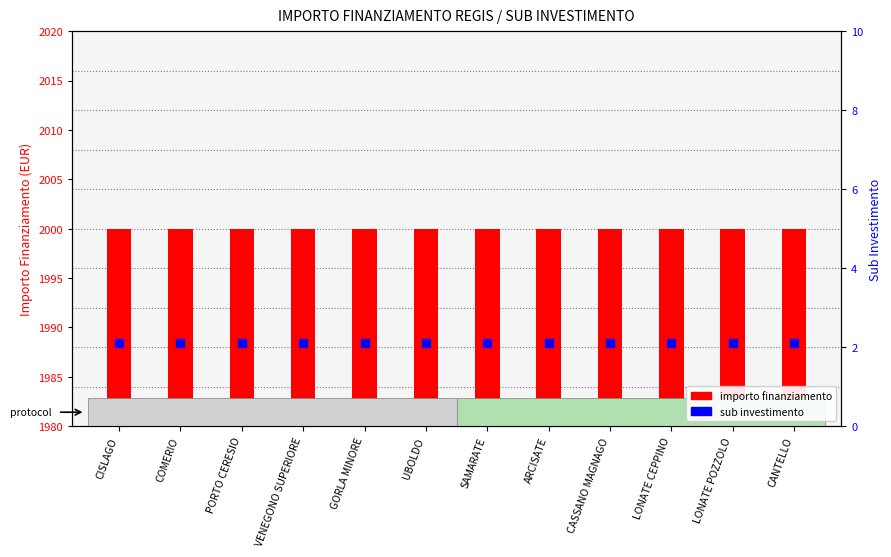

What is the total value across all series at SAMARATE?

2002.1